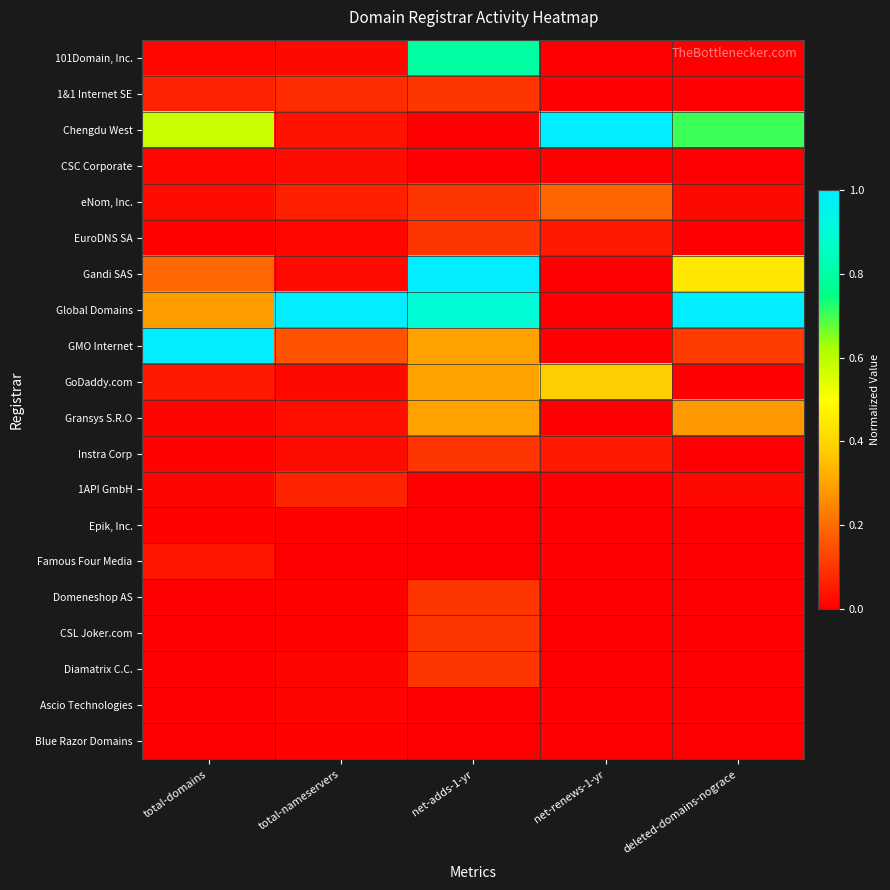

What is the maximum value shown in the chart?

1.0